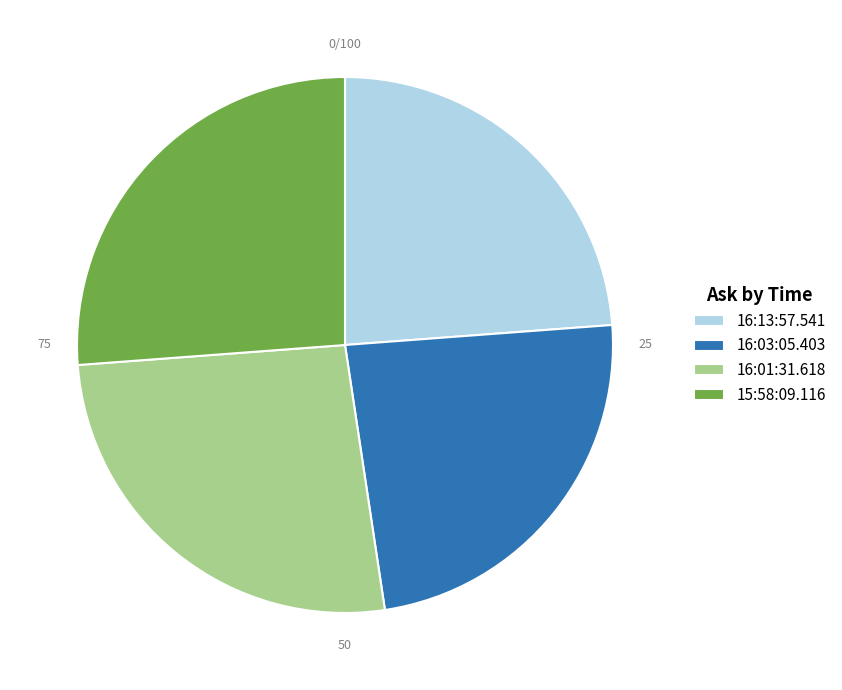

Do 16:01:31.618 and 15:58:09.116 together represent more than half of the pie?

Yes